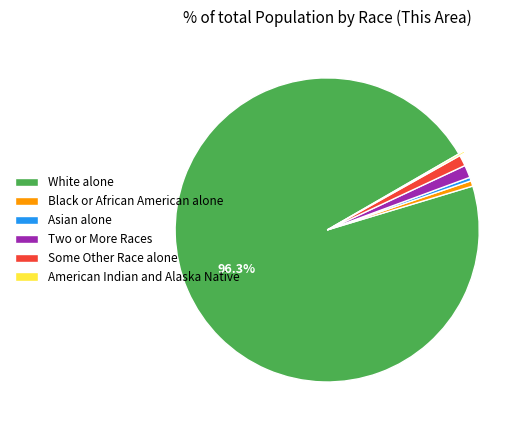

True or false: Black or African American alone accounts for 11% of the total.

False